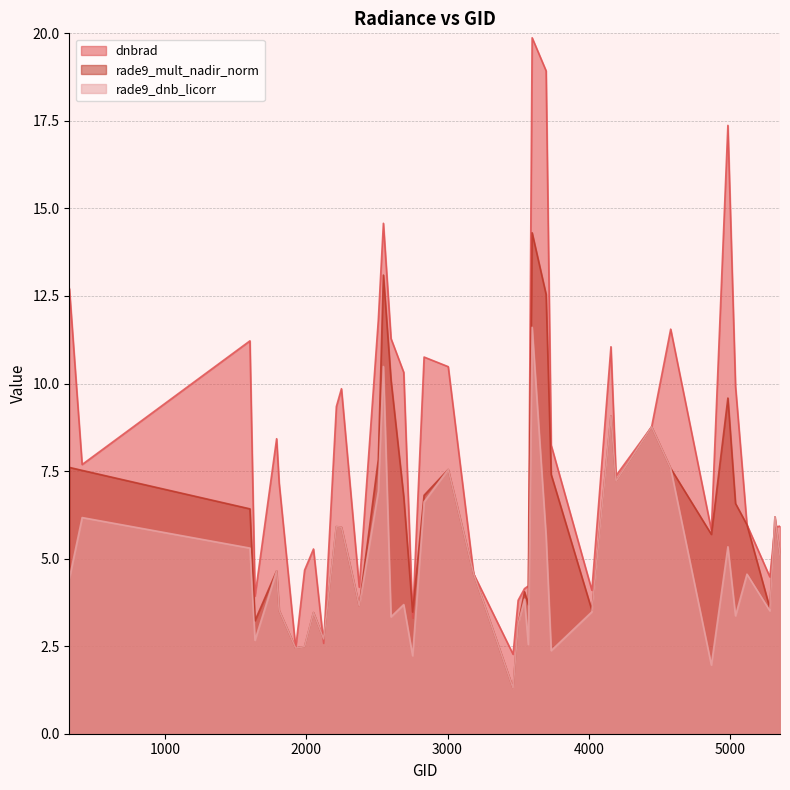

List the labels in order of rade9_mult_nadir_norm value, largest first.

3599, 2546, 3698, 2600, 4985, 4157, 4445, 2510, 323, 4580, 3005, 413, 3734, 4193, 2834, 2690, 5039, 1601, 5318, 5120, 2213, 2249, 4868, 5354, 1790, 3185, 3545, 3572, 2375, 5282, 4022, 1808, 2753, 2051, 1637, 3500, 2123, 1988, 1925, 3464